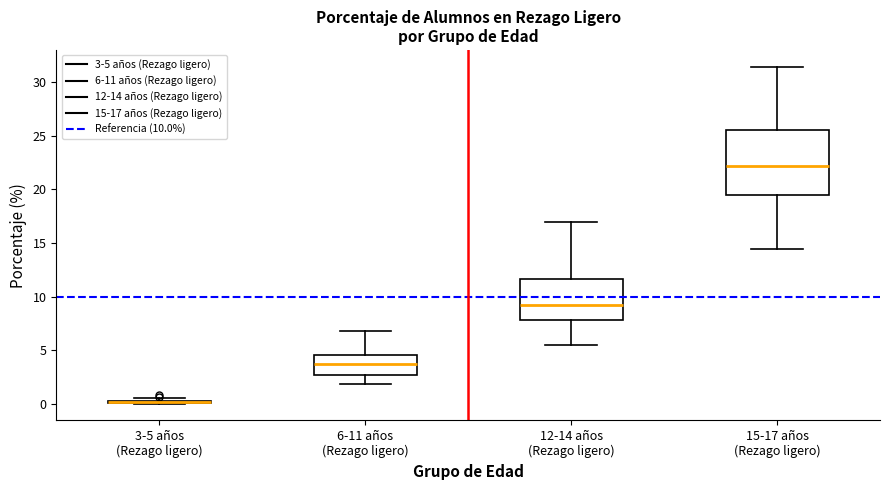

Comparing the boxes themselves (not the whiskers), which one is the tallest?

15-17 años (Rezago ligero)